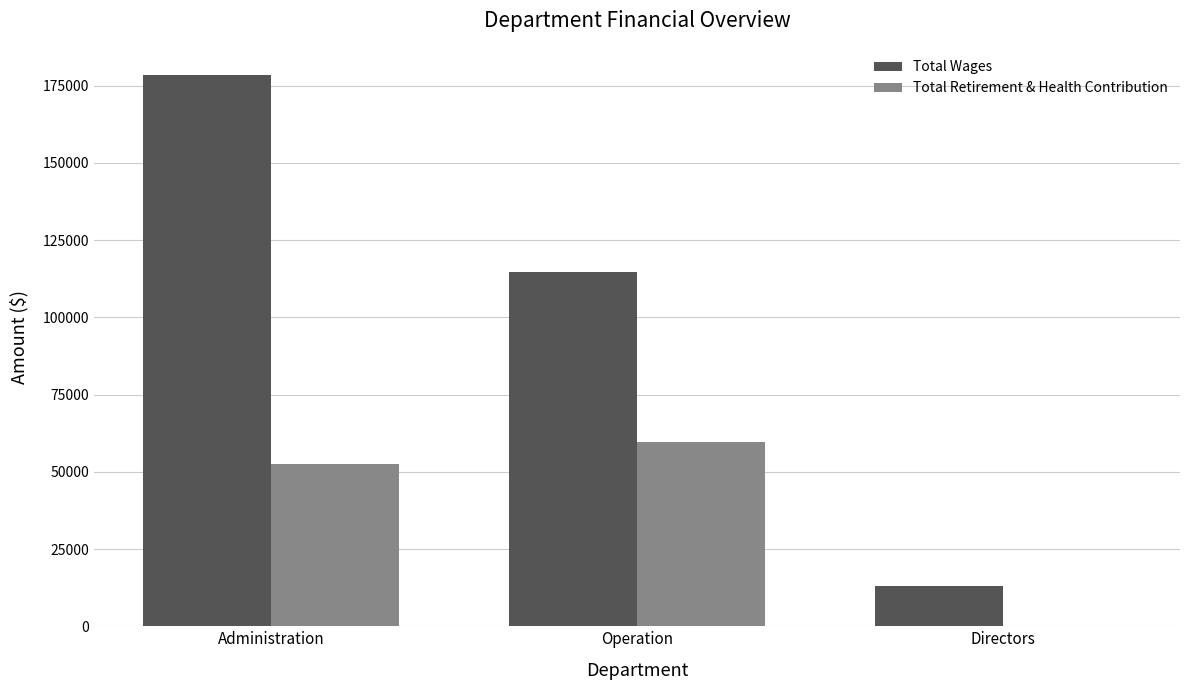

How many distinct data groups are displayed?

2